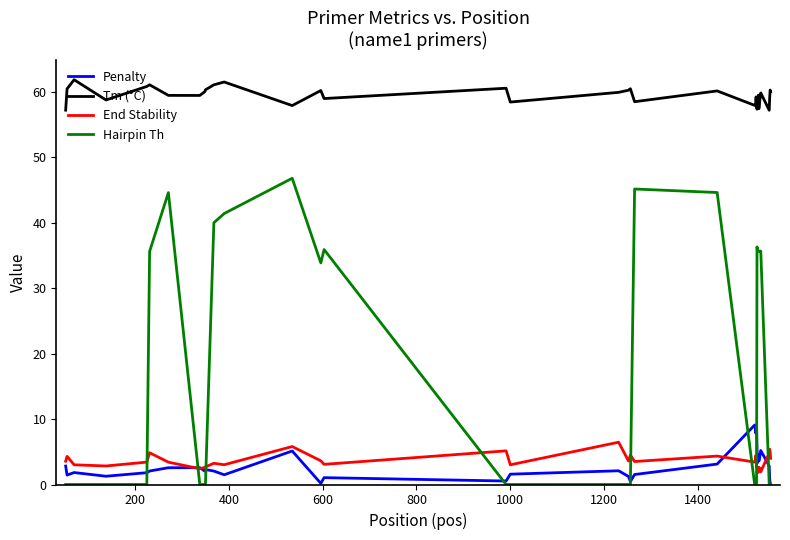

Which series has the largest range (max minus min)?

Hairpin Th